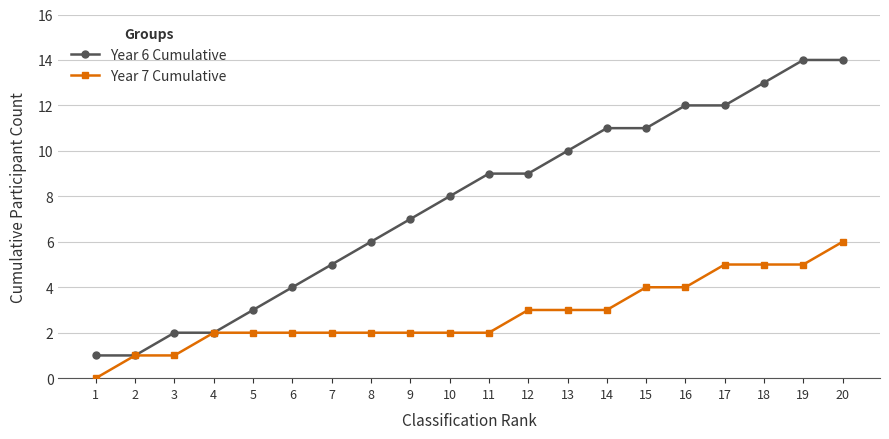

What is the sum of all Year 7 Cumulative values?

56